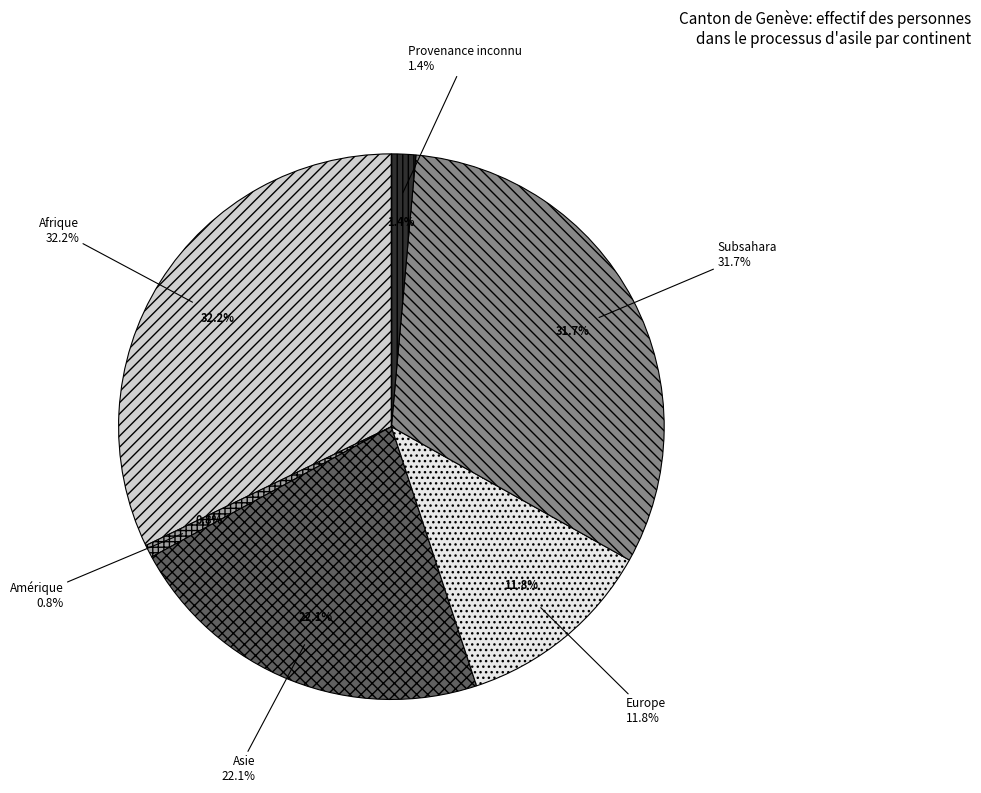

What portion of the pie excludes Asie?

77.9%